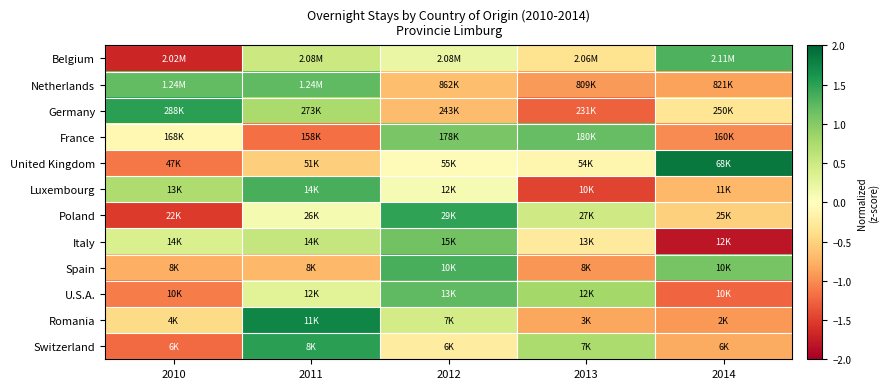

How many distinct data groups are displayed?

12